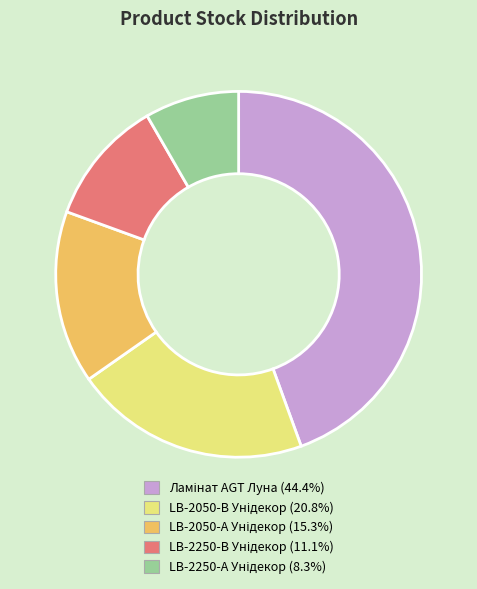

Does any single category account for the majority?

No